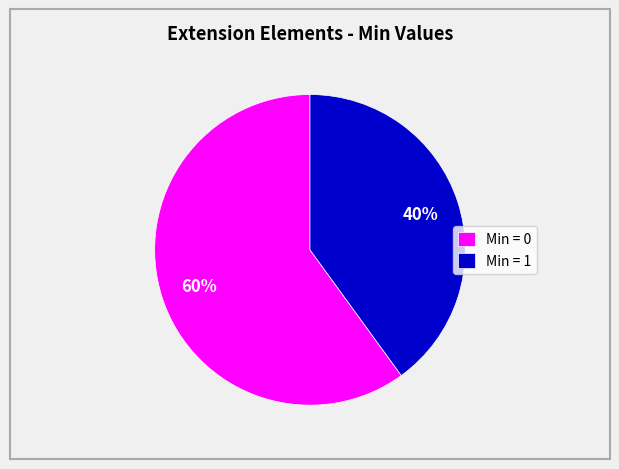

What is the majority slice?

Min = 0